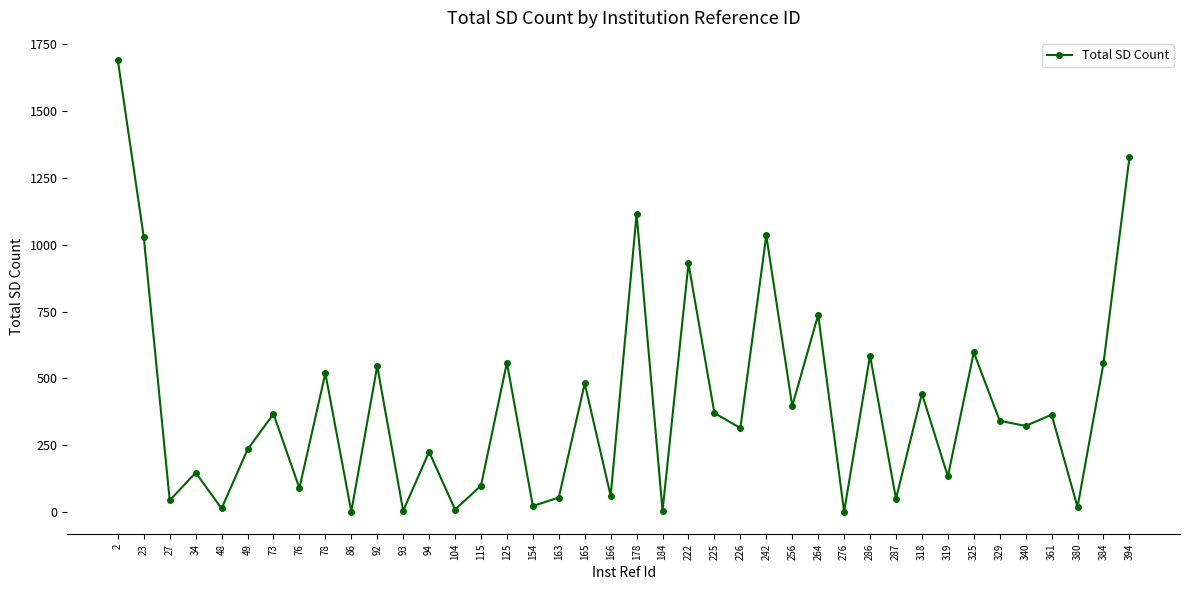

At which category does the data reach its first local peak?

34